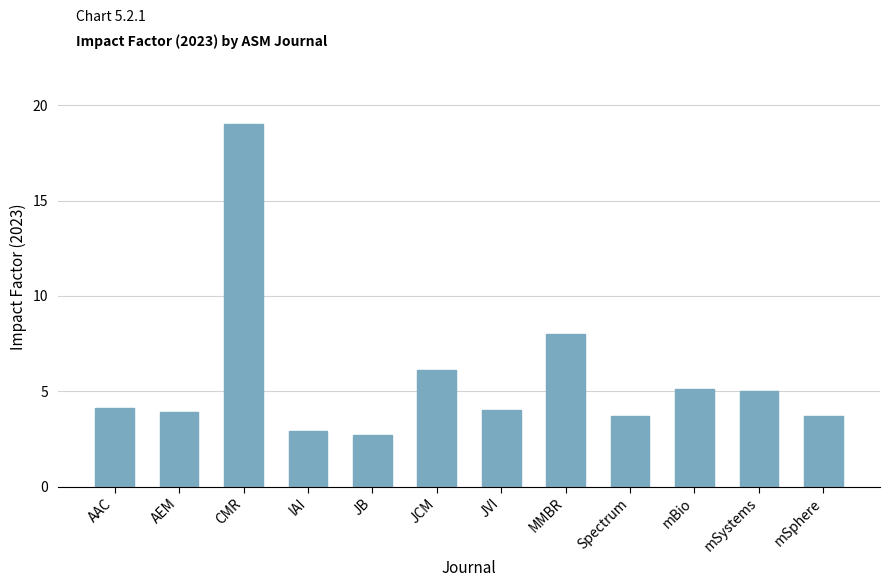

Reading right to left, what are all the values shown in this chart?

3.7	5.0	5.1	3.7	8.0	4.0	6.1	2.7	2.9	19.0	3.9	4.1